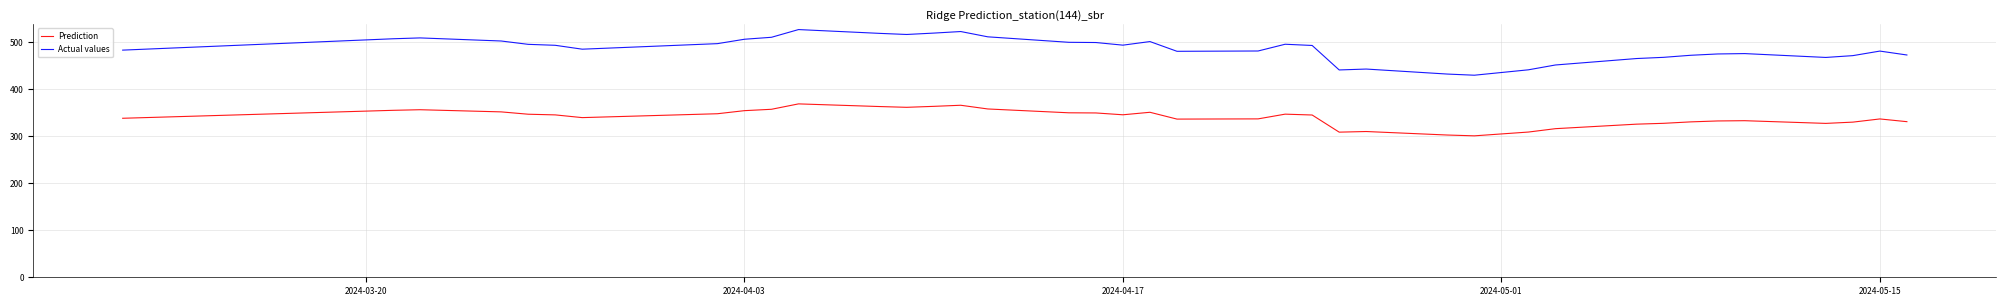

Which series has the widest spread of values?

Actual values